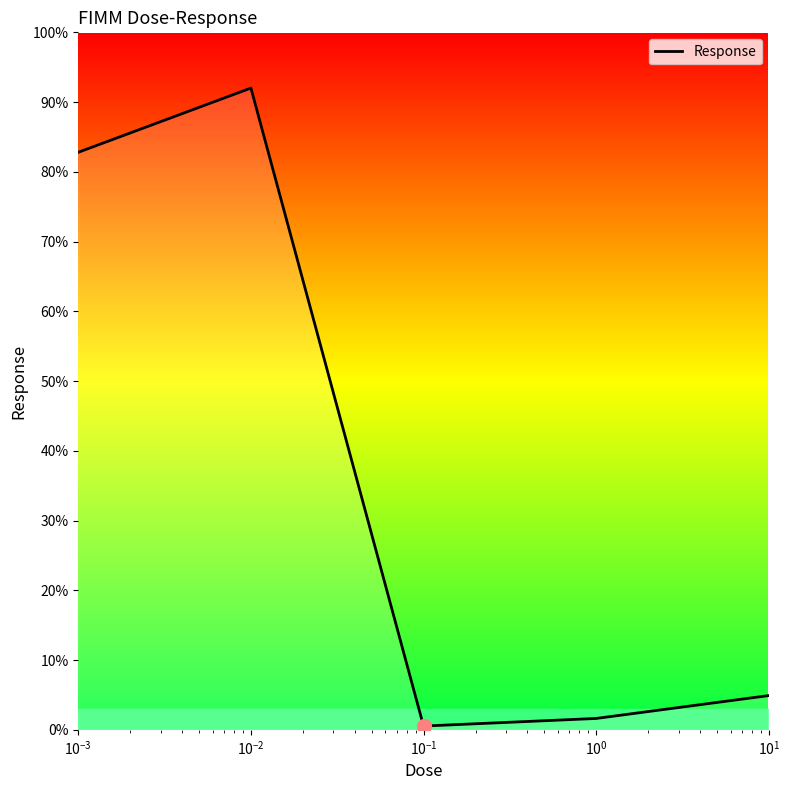

How many interior local peaks (higher than both neighbors) does the data have?

1